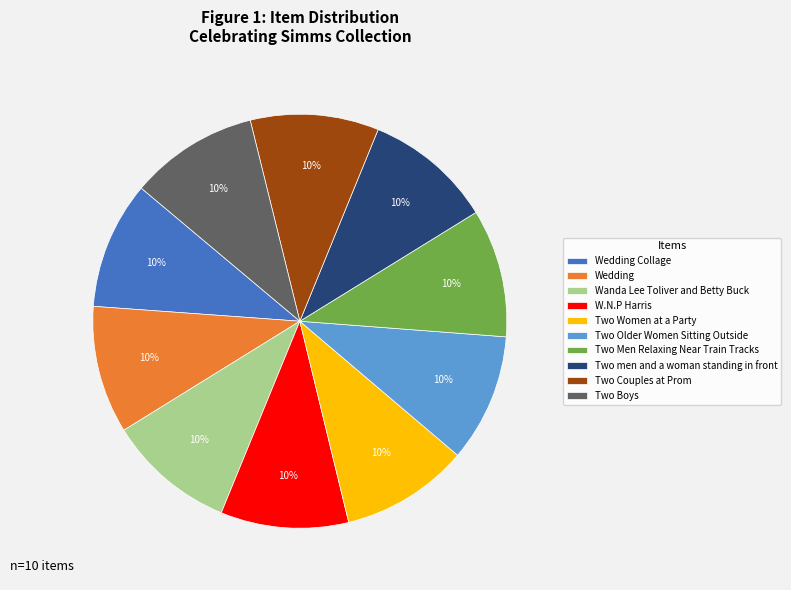

To the nearest percent, what is the combined percentage of Wedding and Two Women at a Party?

20%